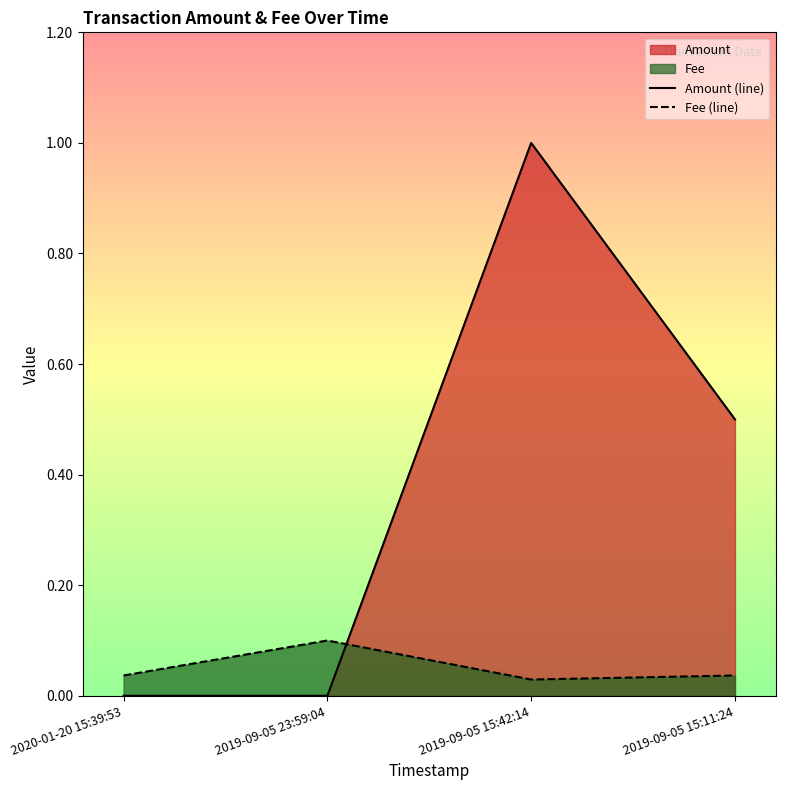

True or false: Amount has a value of 0.6 at 2020-01-20 15:39:53.

False